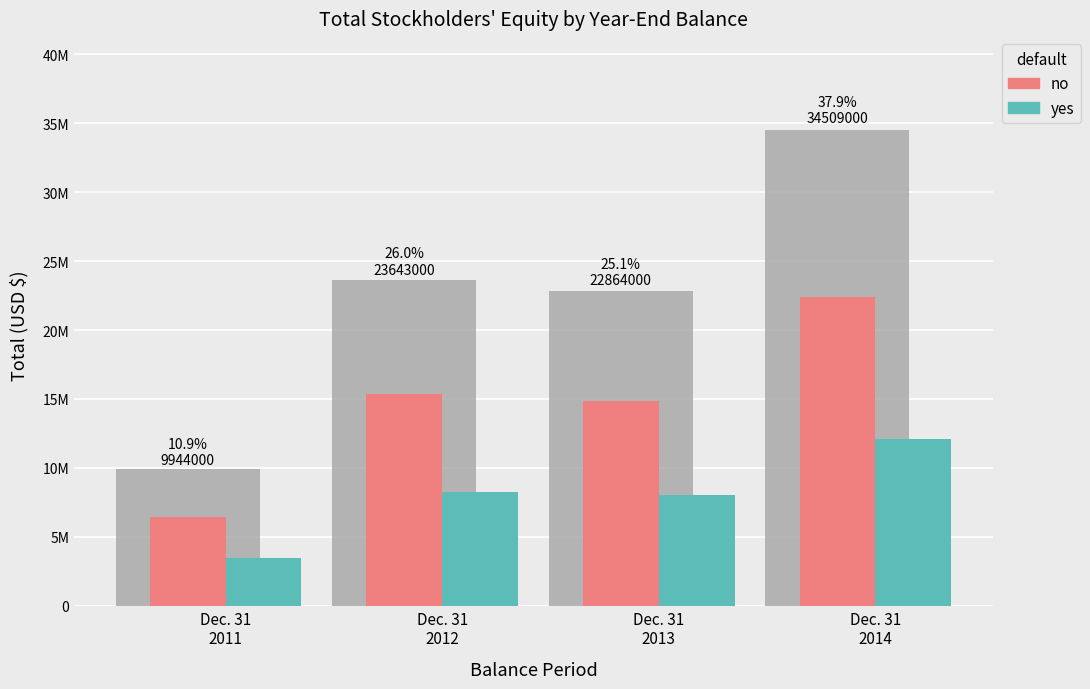

How many values in the no series are below 15367950?

2